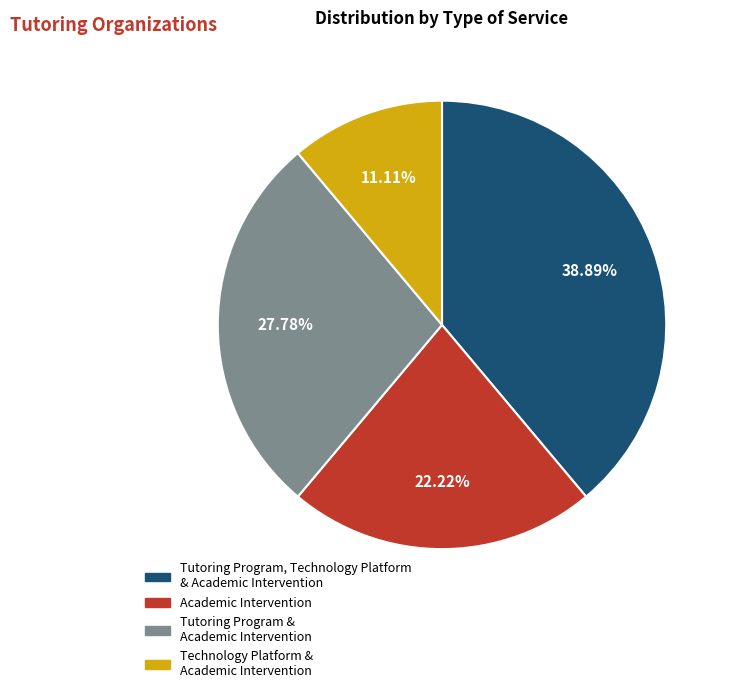

Is there any slice that represents more than half of the pie?

No